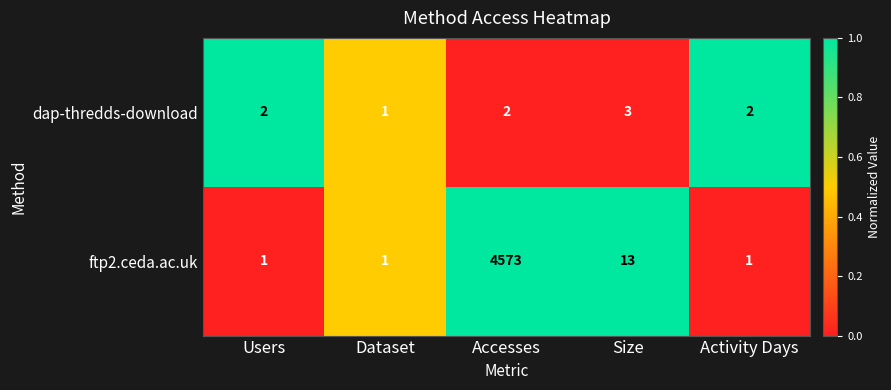

Which category has the highest value across all series?

Accesses